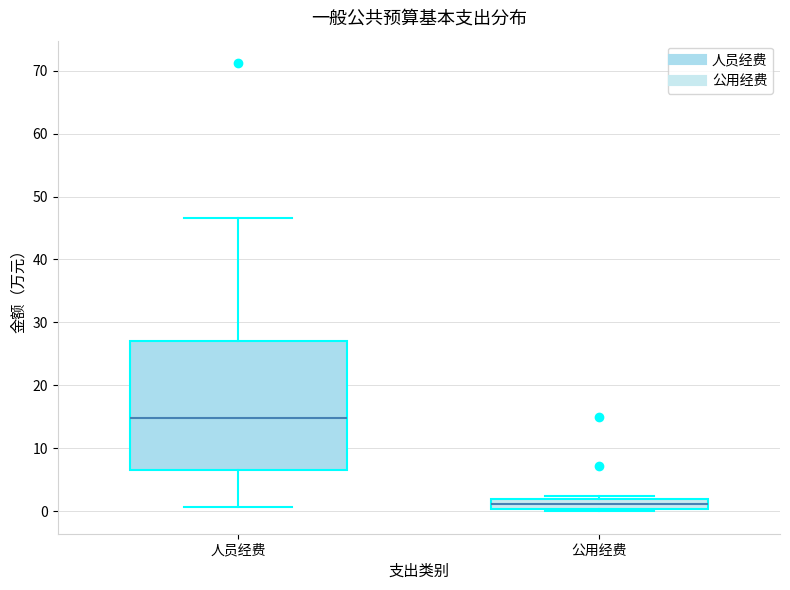

Which box has the highest median line?

人员经费